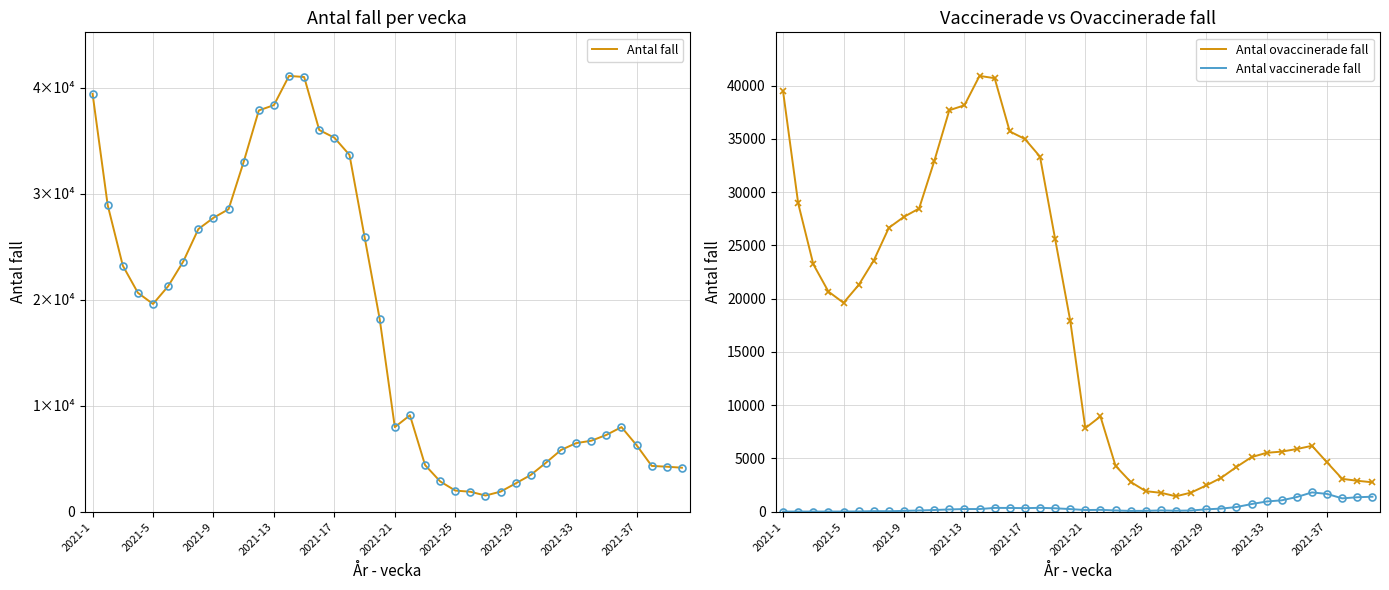

At how many categories does at least one series exceed 320?

40